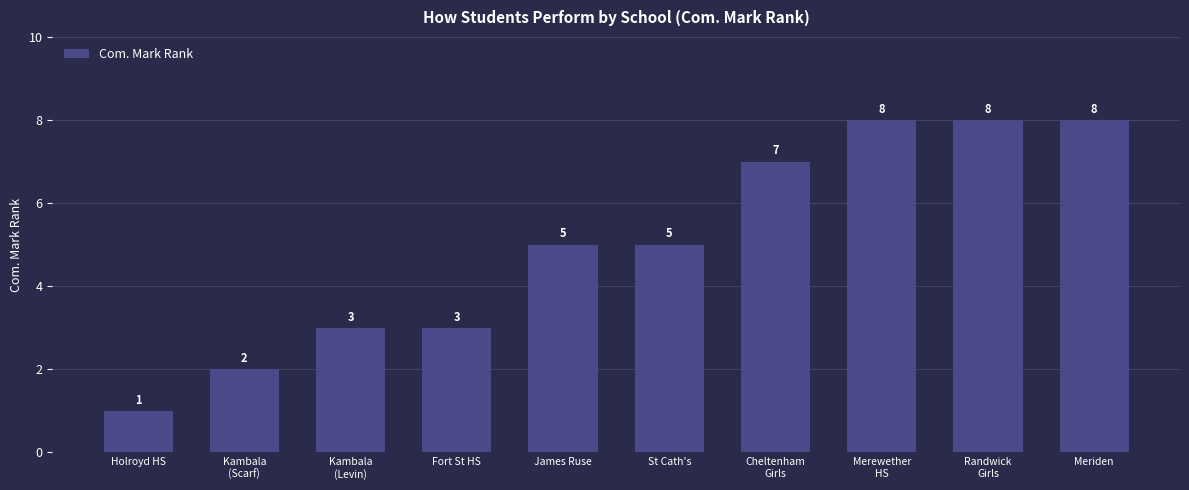

The value at Meriden is 8. True or false?

True